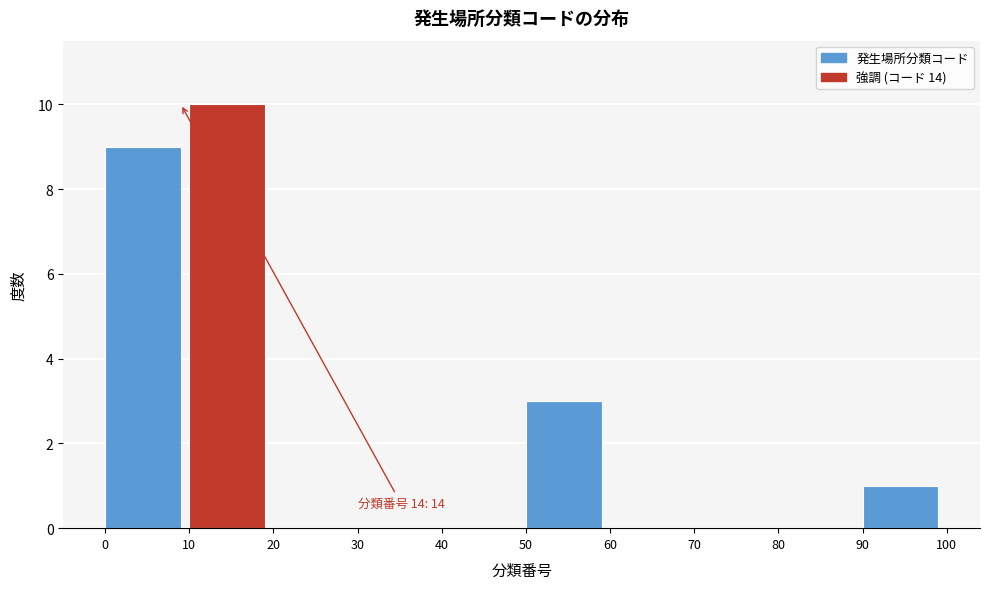

Which range on the x-axis has the tallest bar?

10 to 20